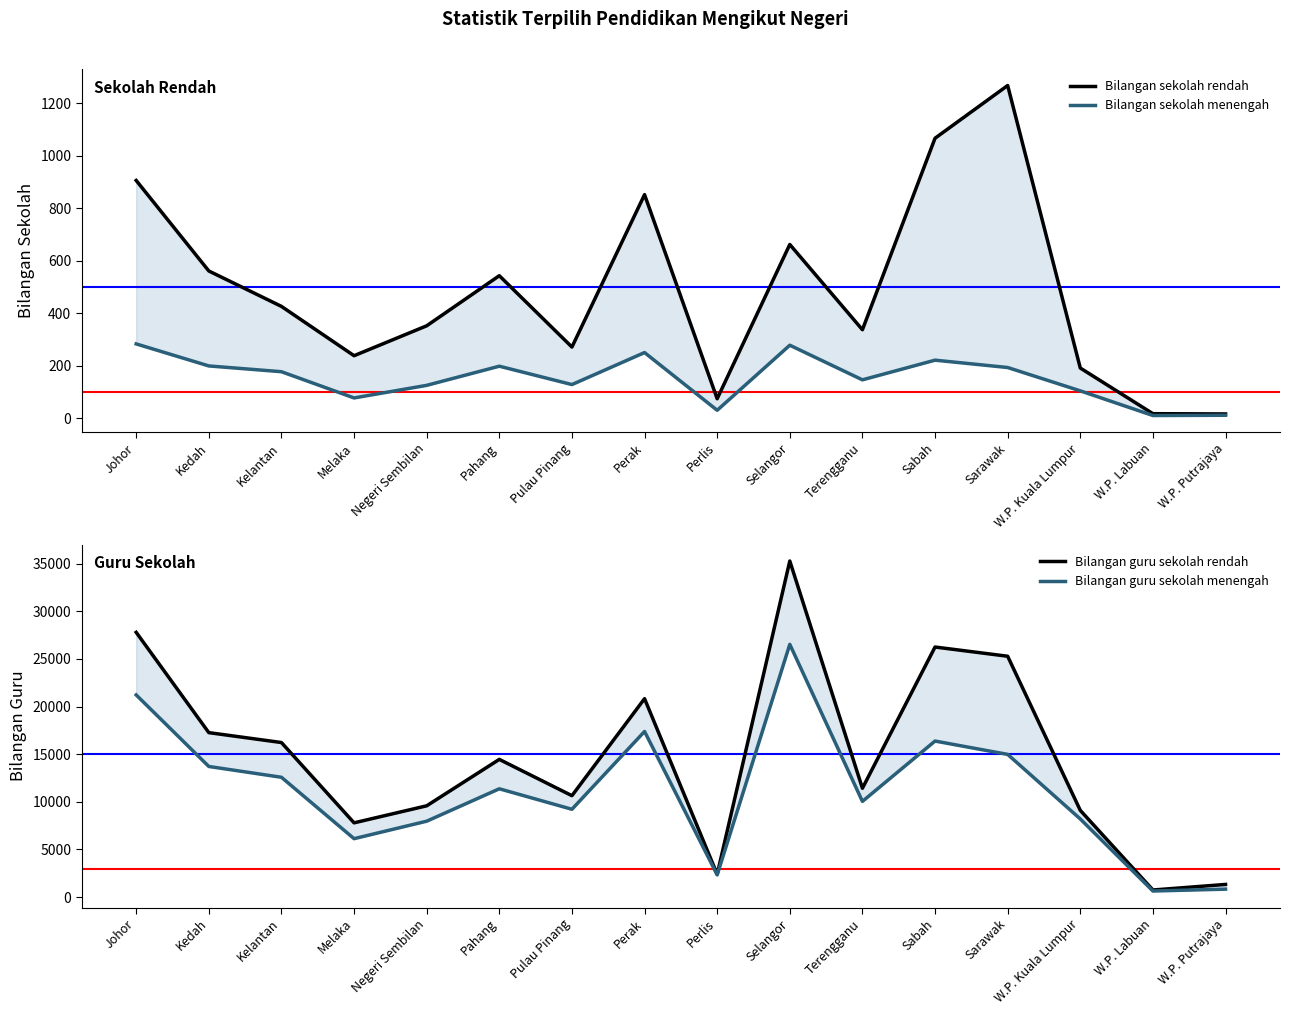

Which series has the largest range (max minus min)?

Bilangan guru sekolah rendah